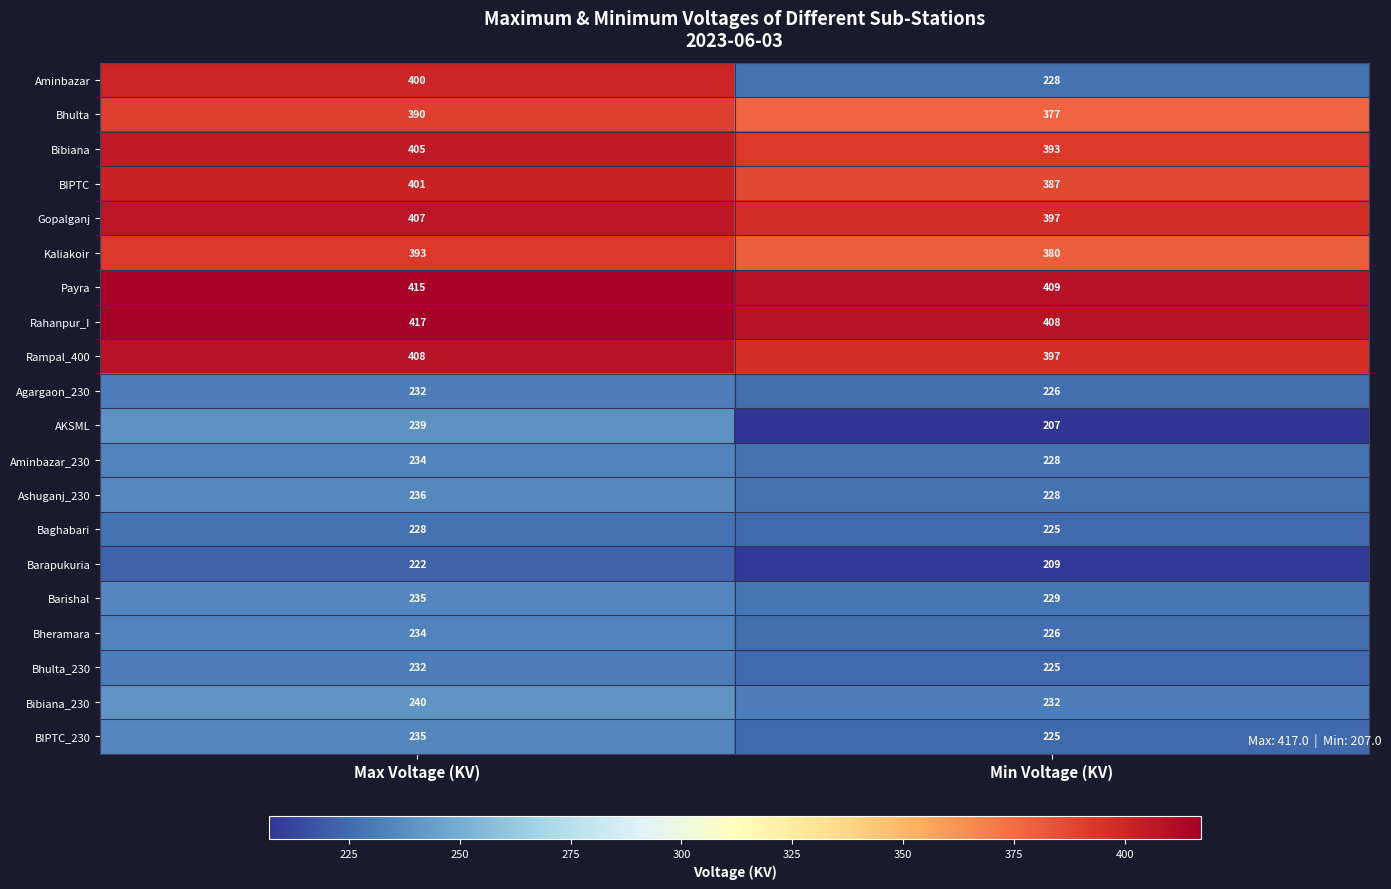

What is the difference between the Bhulta_230 values at Max Voltage (KV) and Min Voltage (KV)?

7